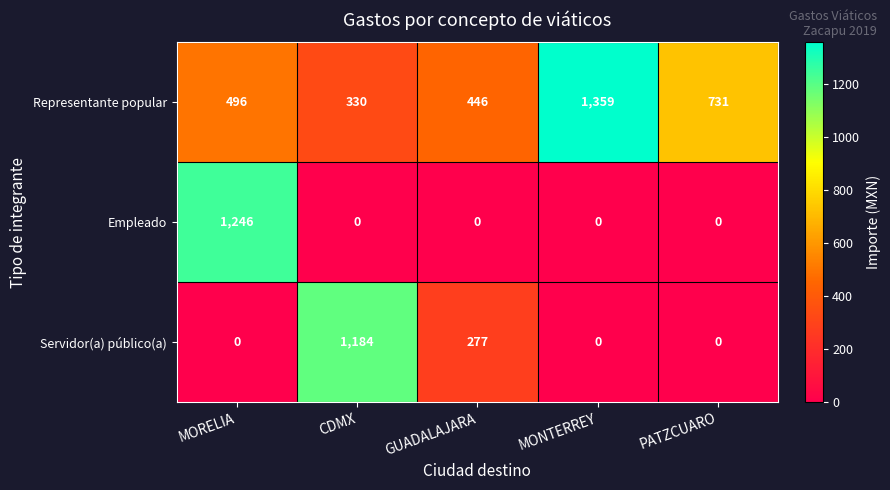

What is the total value across all series at CDMX?

1514